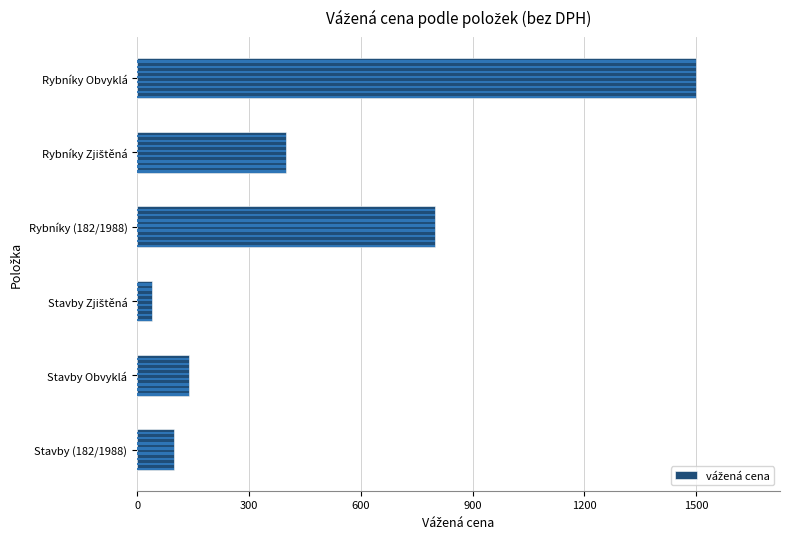

How many series are shown in this chart?

1